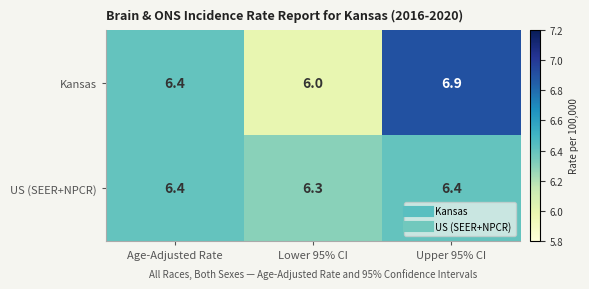

What is the sum of the Kansas values at Age-Adjusted Rate and Lower 95% CI?

12.4